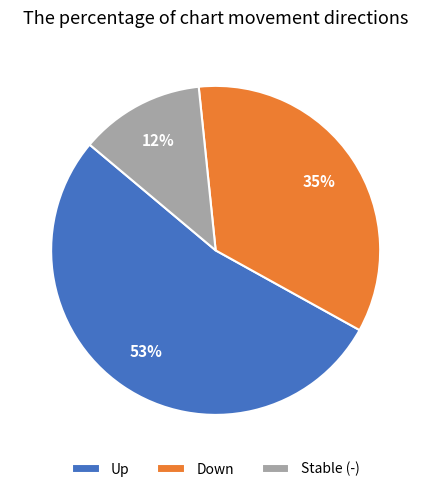

To the nearest percent, what is the average slice percentage?

33%